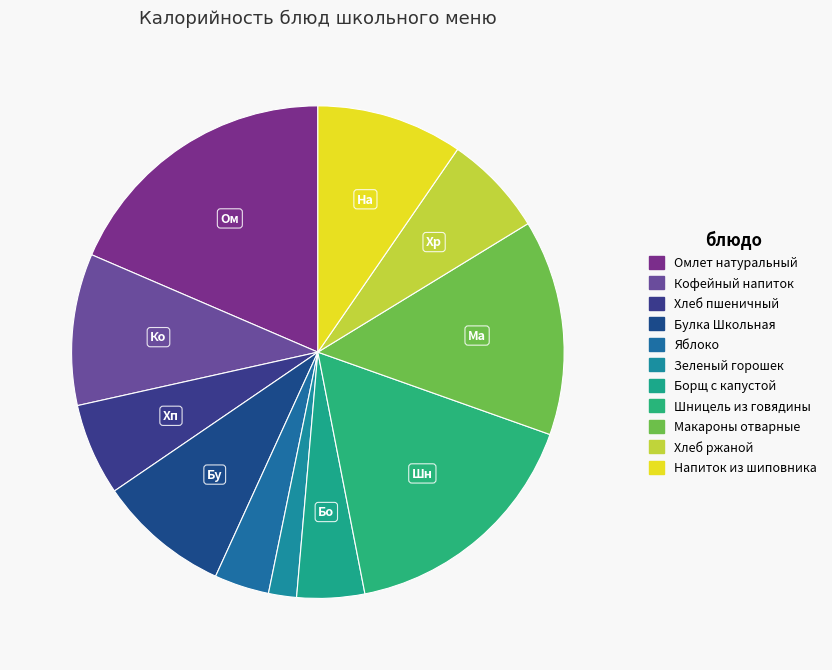

How many slices are in this pie chart?

11